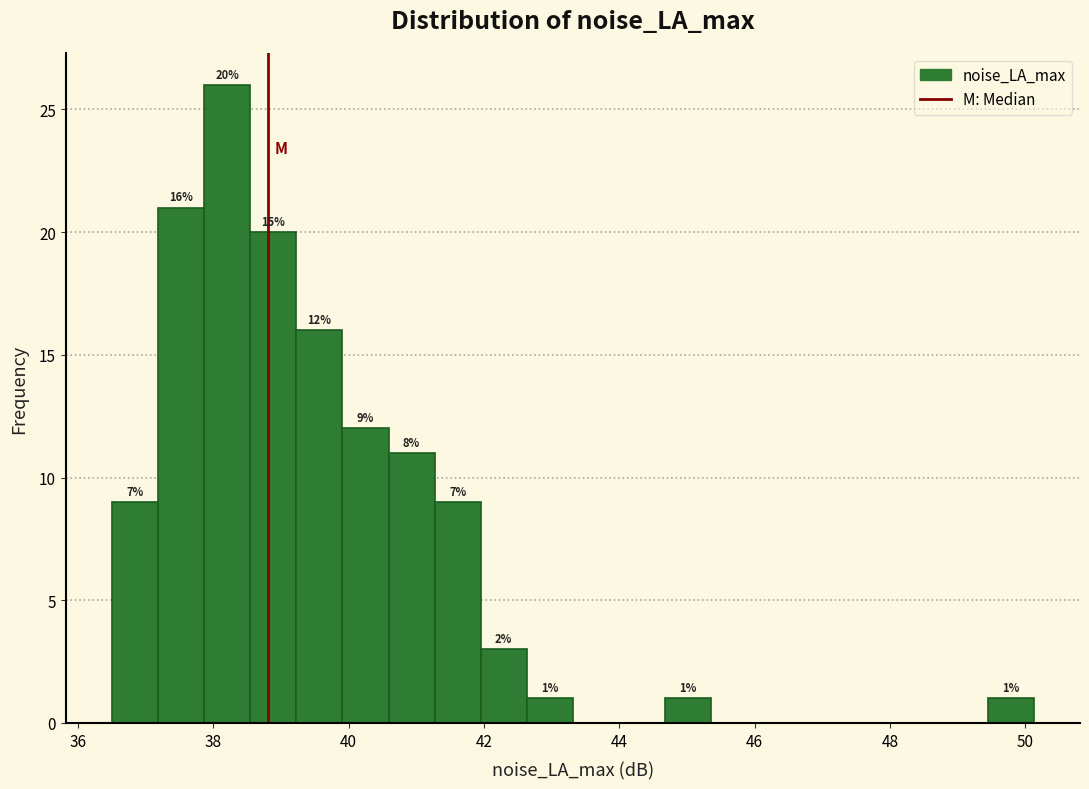

Read against the x-axis, roughly where is the centre of the tallest bar?

38.2